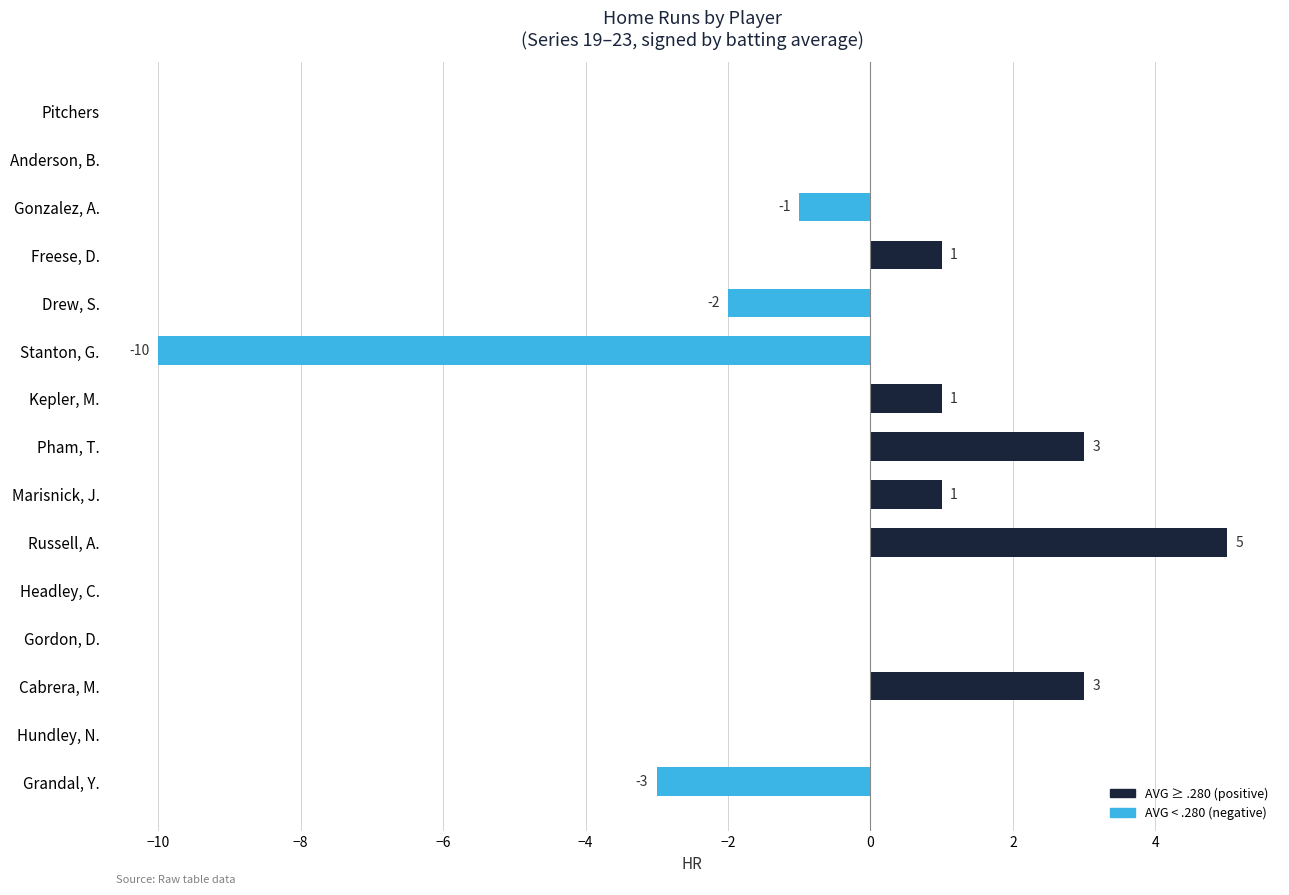

Count the number of data series in this chart.

1